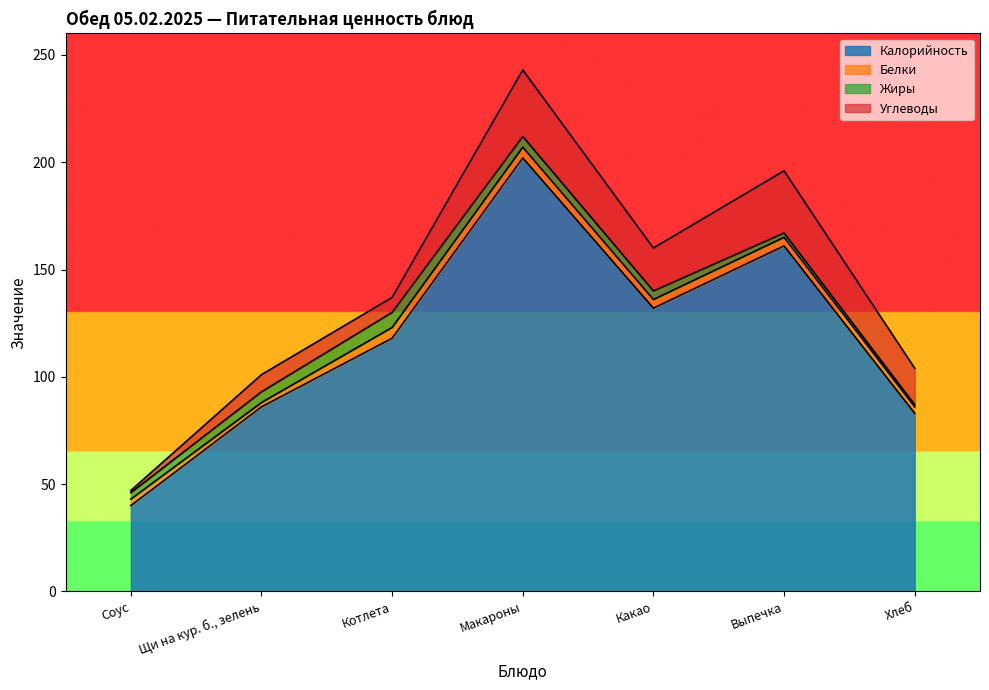

Is it true that Жиры equals 7 at Котлета?

True